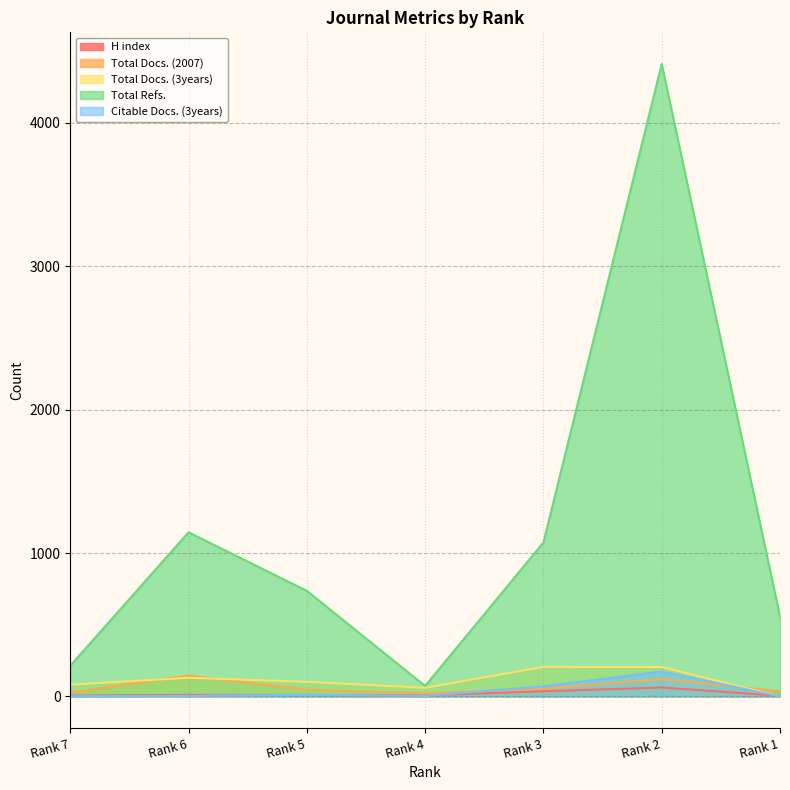

What is the sum of all Total Refs. values?

8207